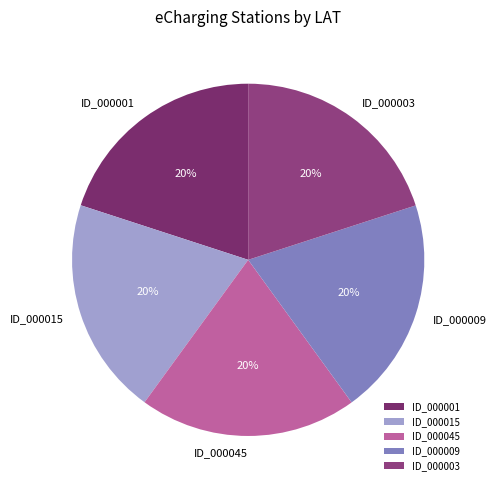

Is there a majority slice in this chart?

No